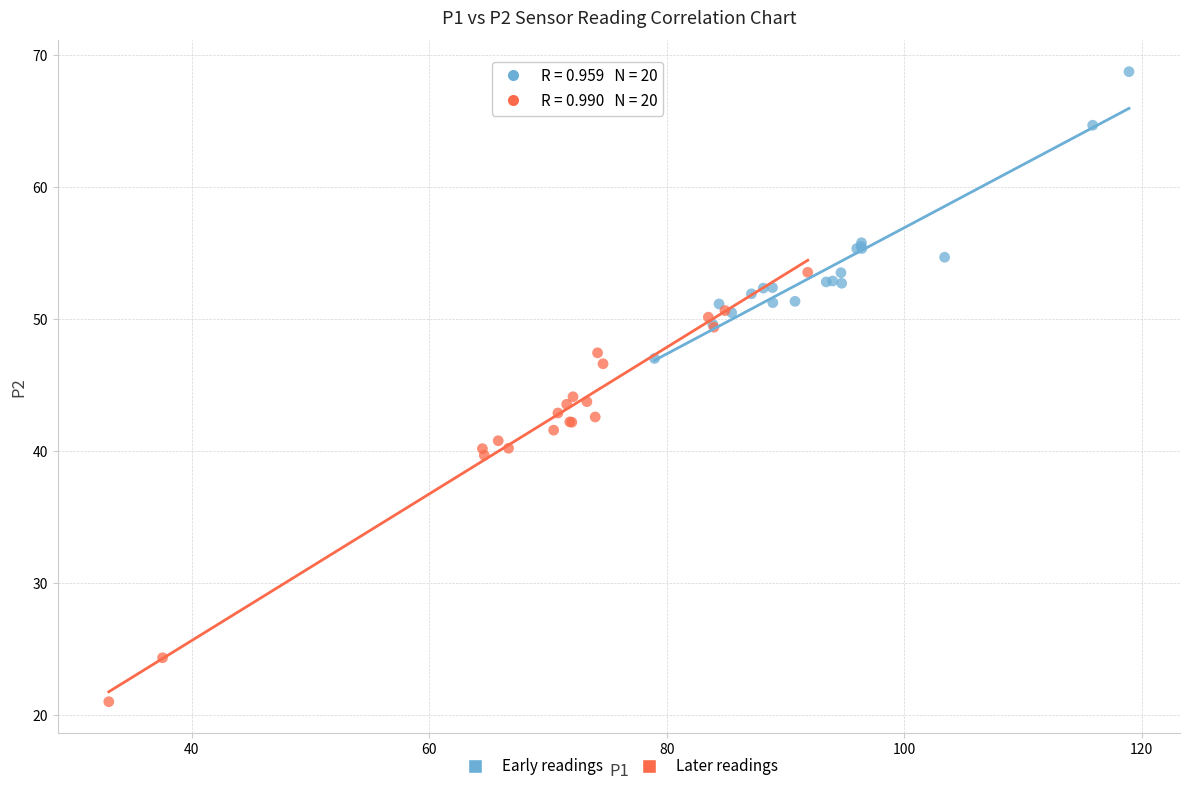

Which series reaches the minimum Y coordinate?

Later readings